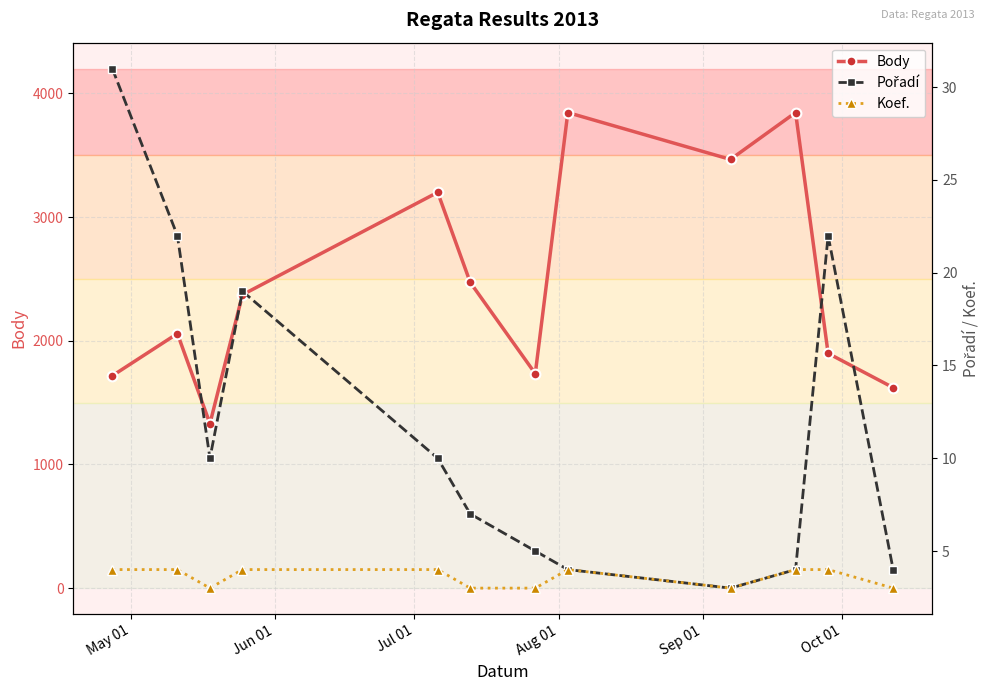

How many Koef. values are between 3 and 4?

12